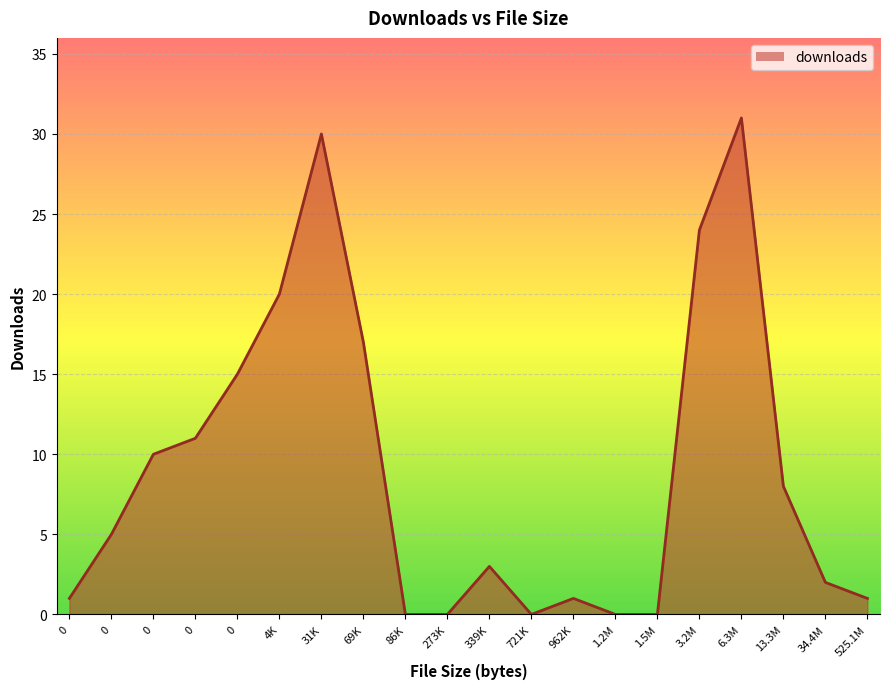

How many lines are shown in the chart?

1